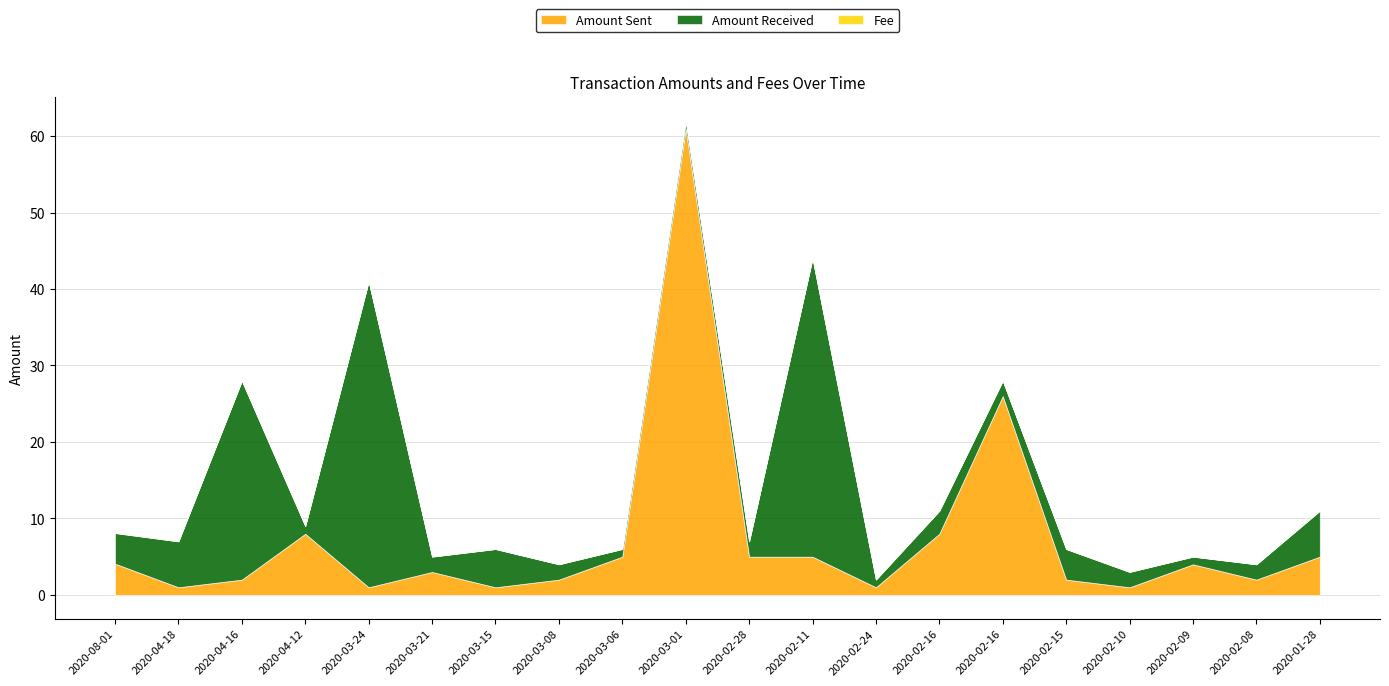

Is it true that Amount Received equals 36.4 at 2020-04-16?

False